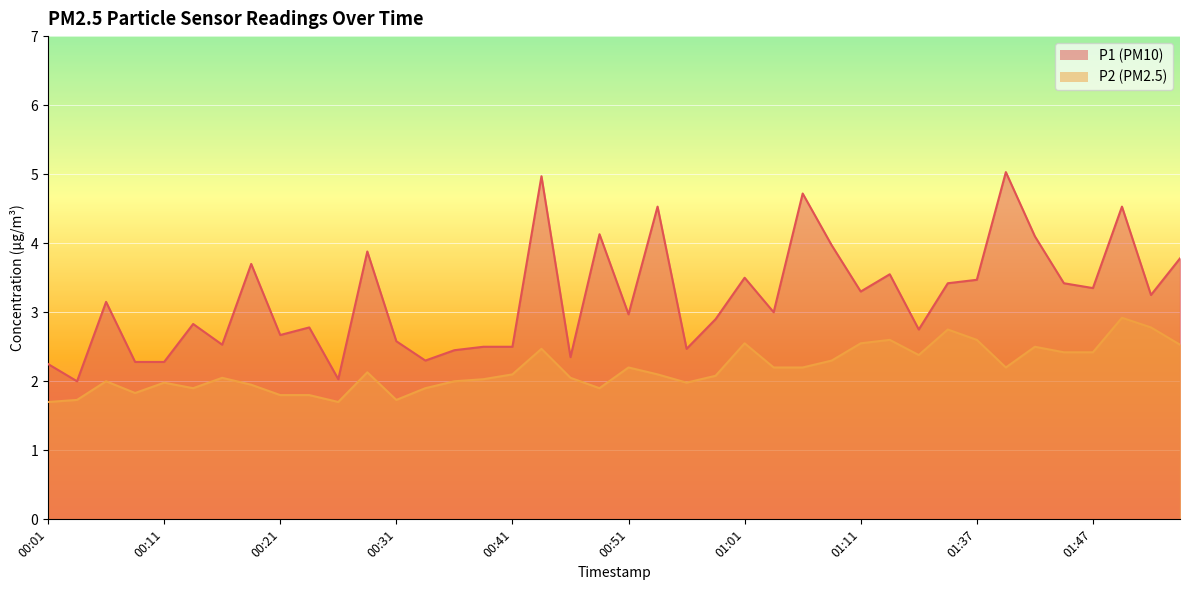

True or false: P1 and P2 cross at least once.

False